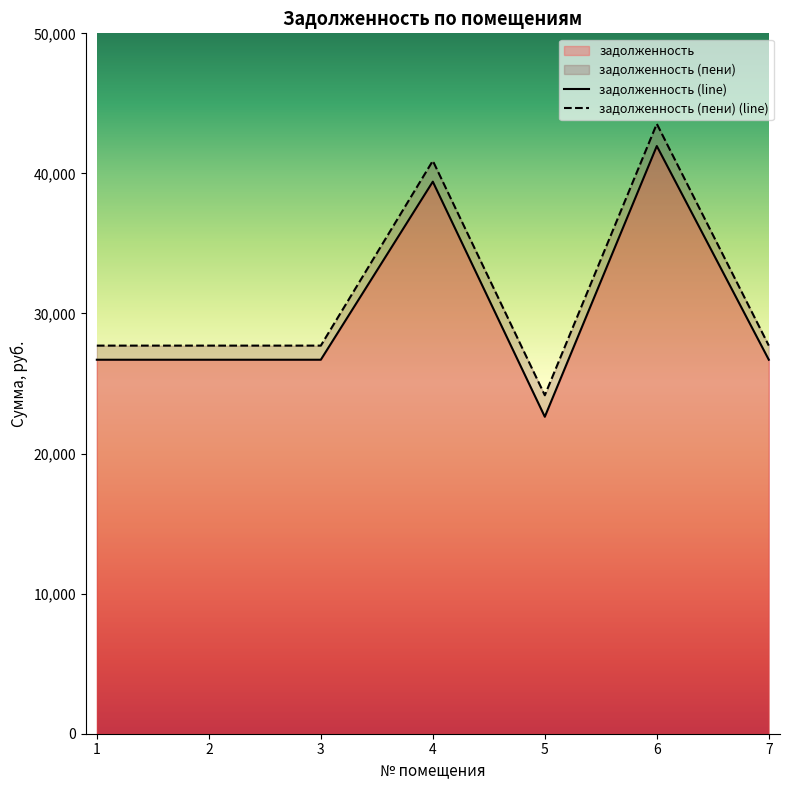

True or false: задолженность and задолженность (пени) cross at least once.

False